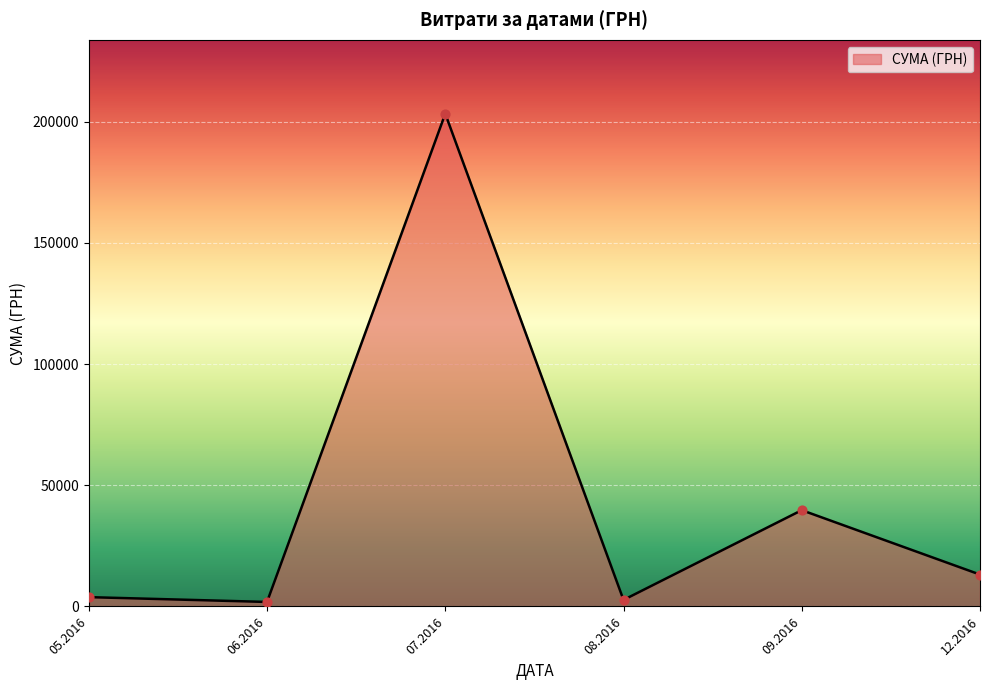

Which has a higher value, 07.2016 or 09.2016?

07.2016